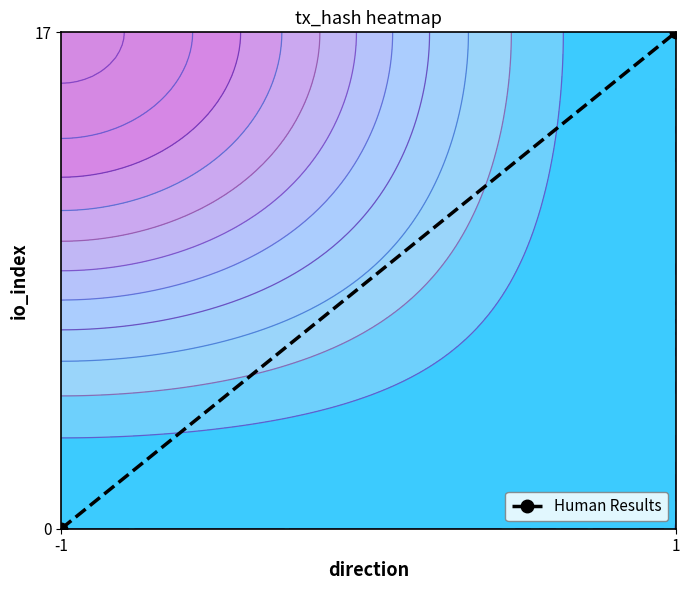

How many values are above zero?

1